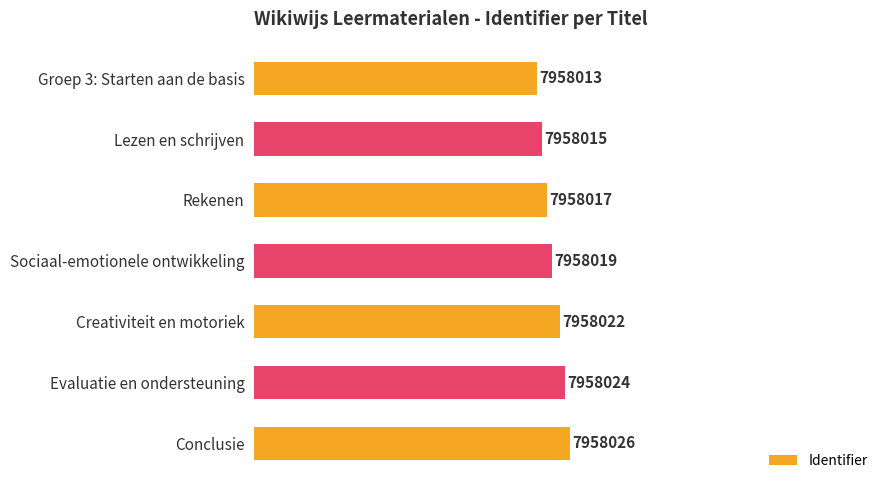

List the labels in order of value, smallest first.

Groep 3: Starten aan de basis, Lezen en schrijven, Rekenen, Sociaal-emotionele ontwikkeling, Creativiteit en motoriek, Evaluatie en ondersteuning, Conclusie